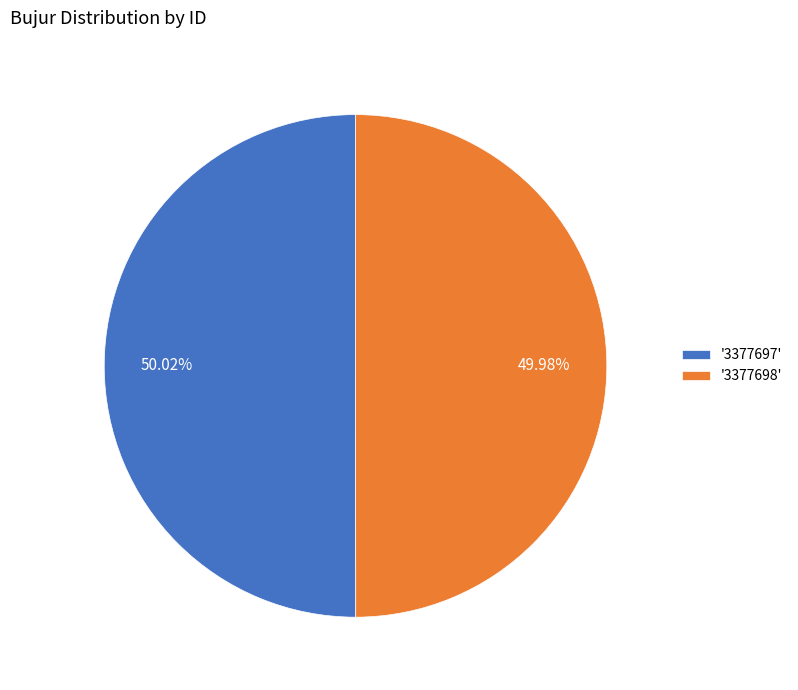

Approximately how many times larger is the value at '3377697' compared to '3377698'?

1.0